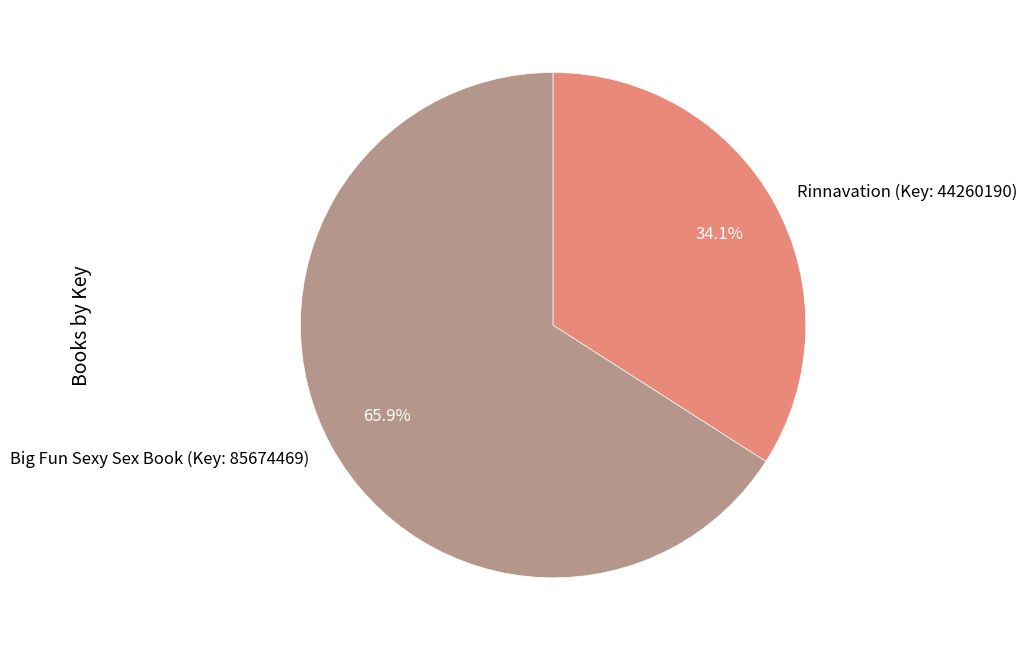

Which category has the biggest portion of the pie?

Big Fun Sexy Sex Book (Key: 85674469)